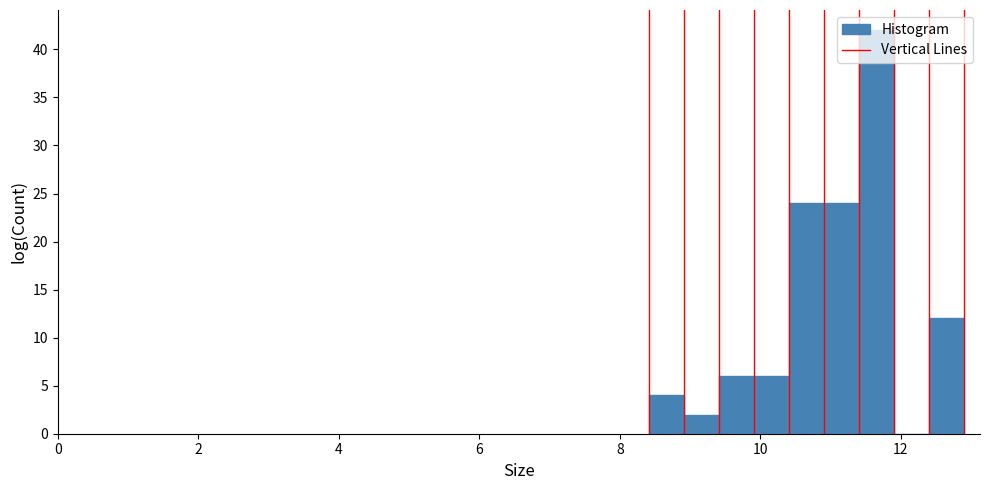

Read against the x-axis, roughly where is the centre of the tallest bar?

11.6